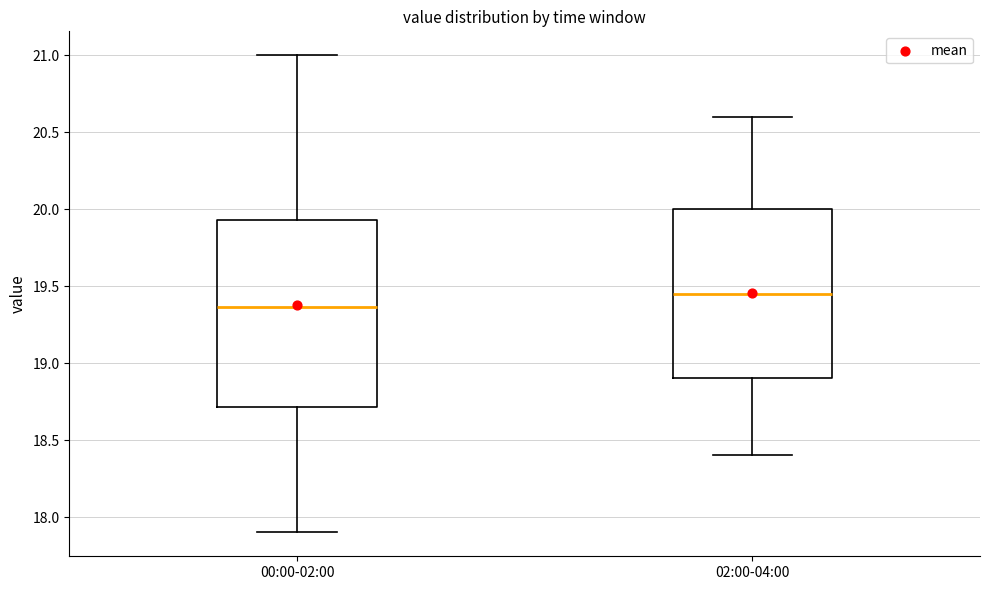

Where does the lower whisker of the box for 00:00-02:00 end on the y-axis? The values are not printed on the chart, so give them approximately, as read against the axis.

17.90